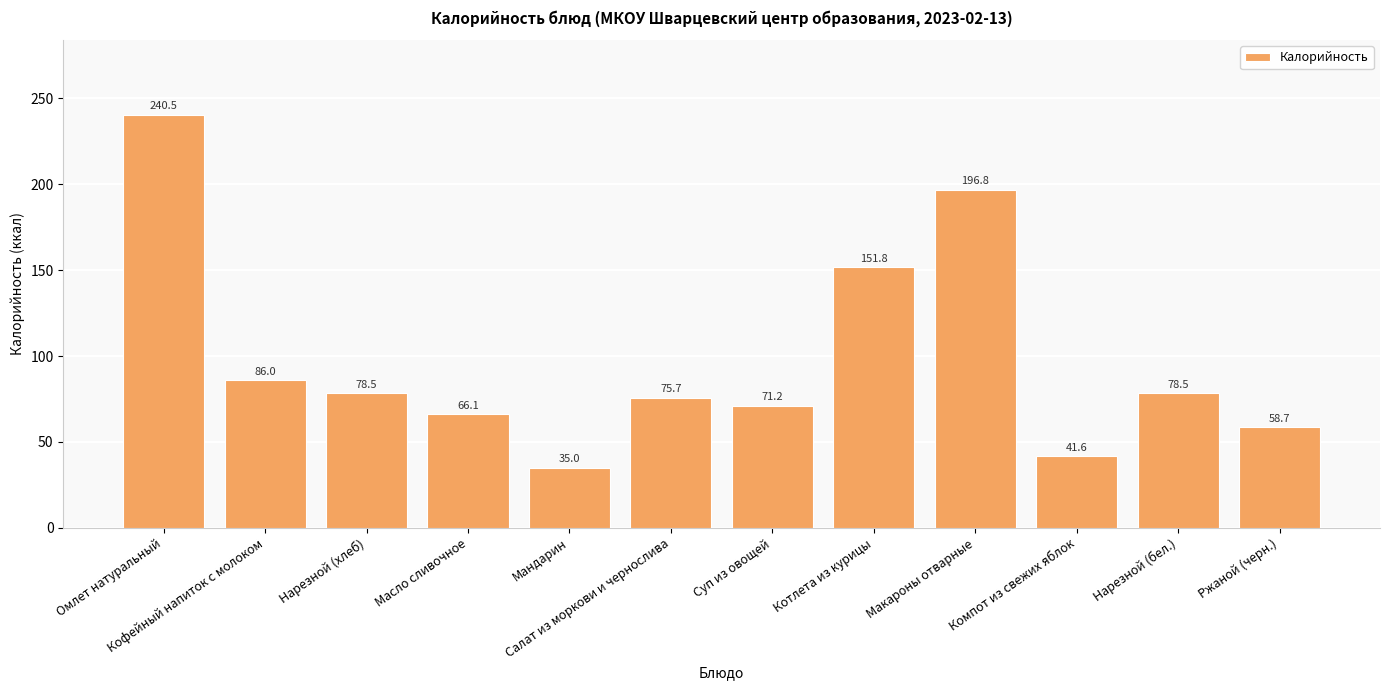

What is the change in value from Суп из овощей to Компот из свежих яблок?

-29.6